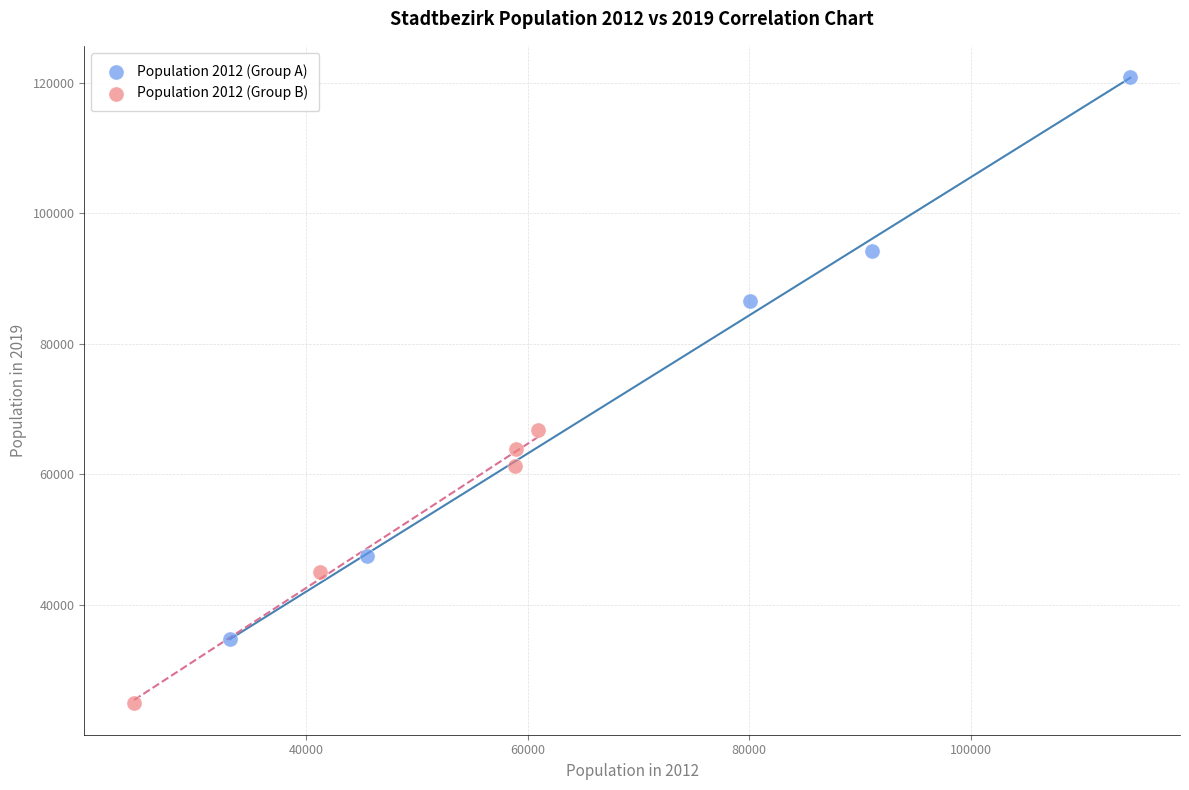

Which series has the widest spread of Y values?

Population 2012 (Group A)